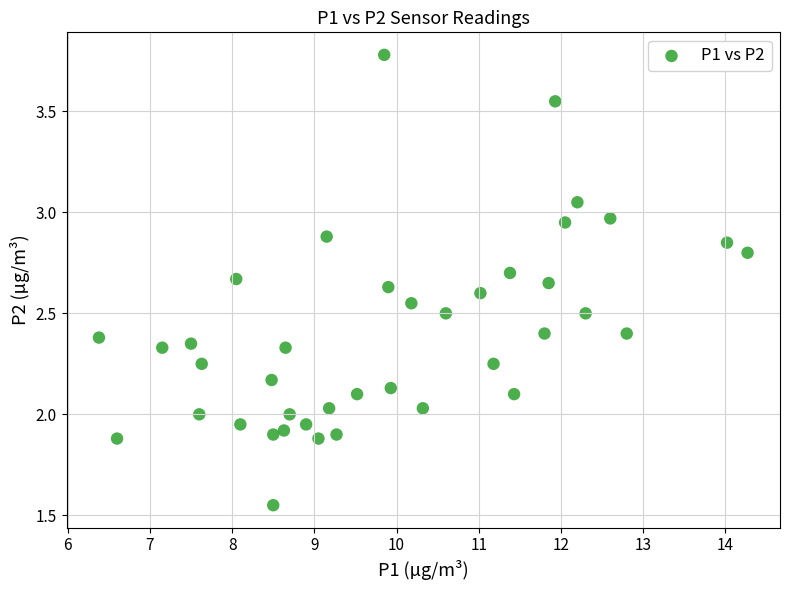

What is the range of X values (max minus min)?

7.9